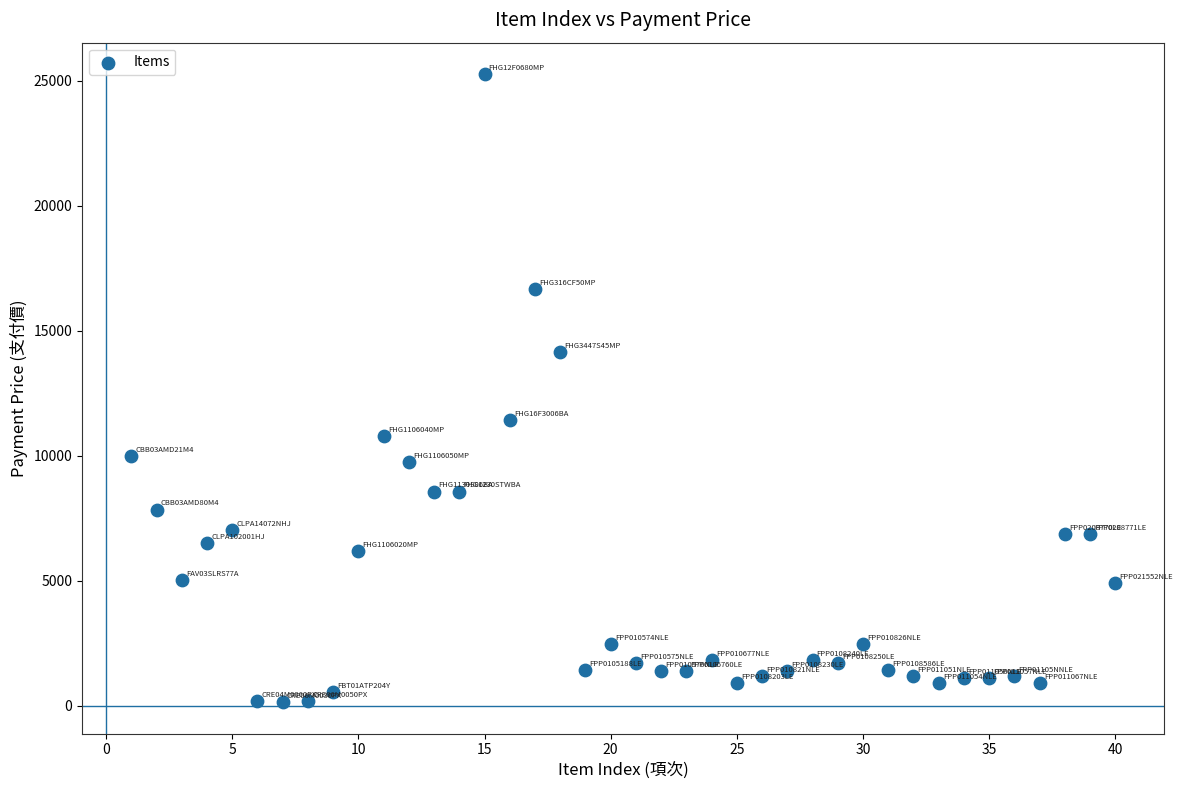

What is the range of X values (max minus min)?

39